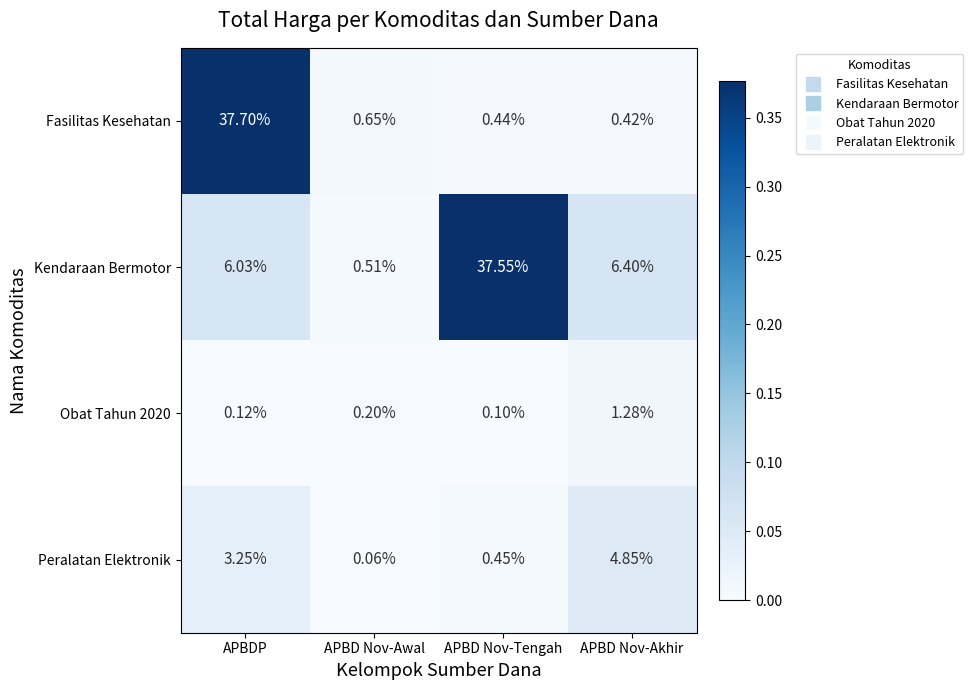

Where does the Peralatan Elektronik series first go above 3?

APBDP